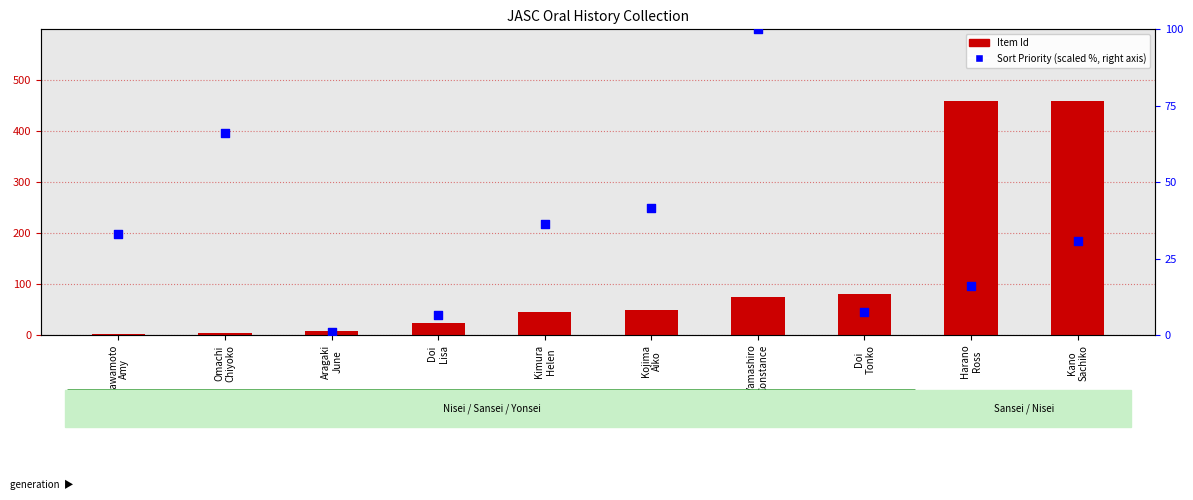

What are all the series names shown in the legend?

Item Id, Sort Priority (scaled)